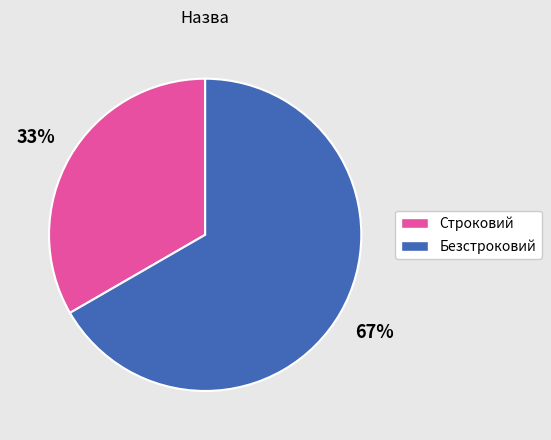

Does Строковий account for over 50% of the chart?

No